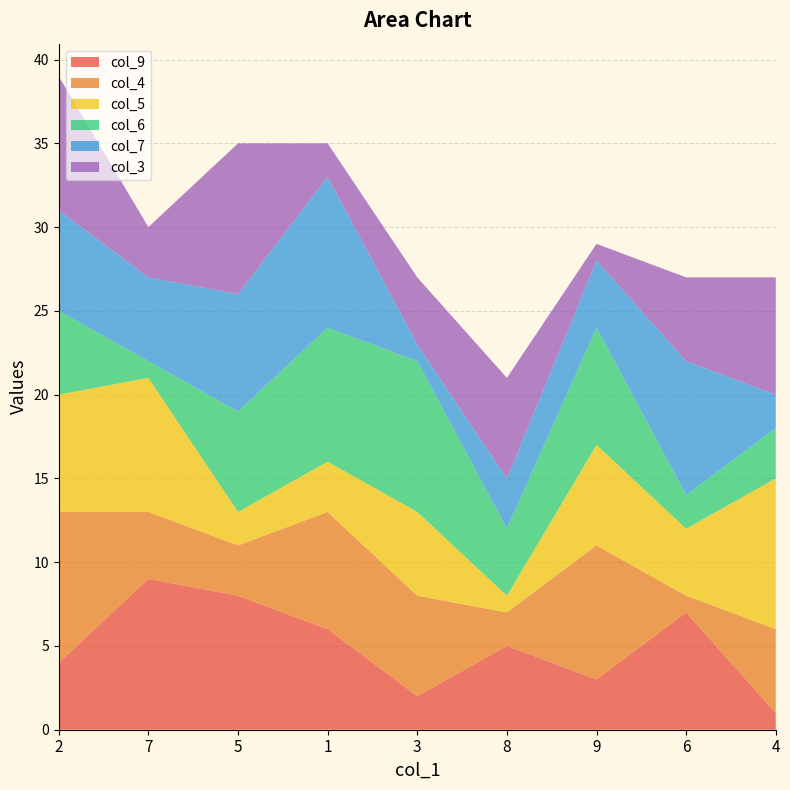

Reading left to right, transcribe all the data shown in this chart.

col_9: 4	9	8	6	2	5	3	7	1
col_4: 9	4	3	7	6	2	8	1	5
col_5: 7	8	2	3	5	1	6	4	9
col_6: 5	1	6	8	9	4	7	2	3
col_7: 6	5	7	9	1	3	4	8	2
col_3: 8	3	9	2	4	6	1	5	7